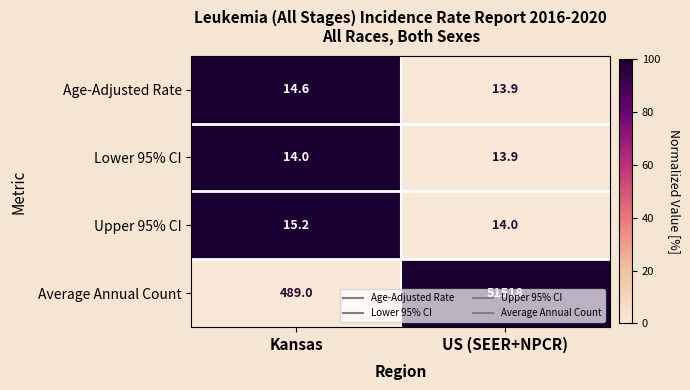

Which series changed the most between Kansas and US (SEER+NPCR)?

Average Annual Count